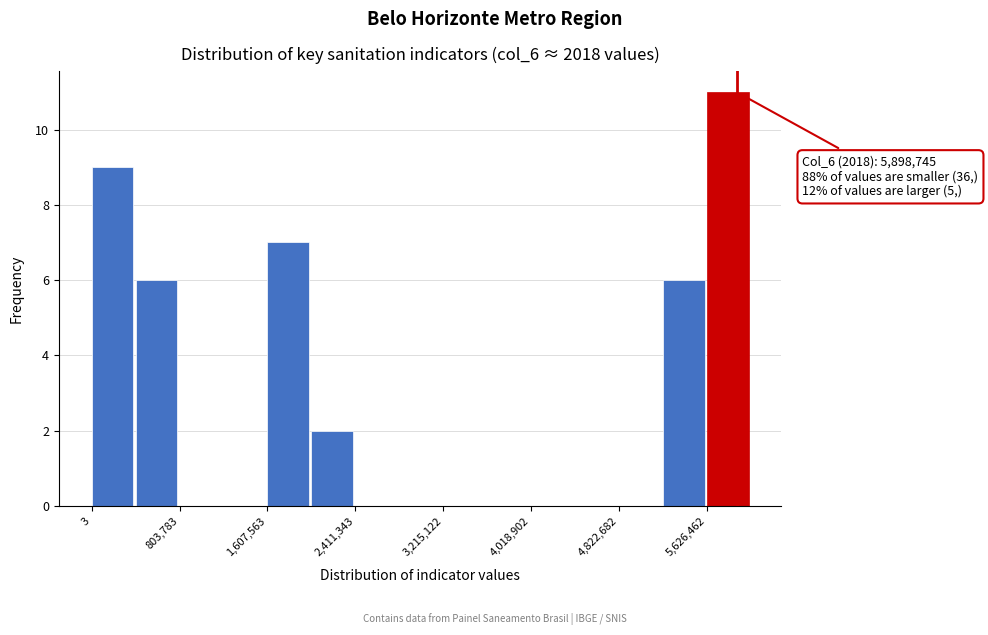

Which range on the x-axis has the tallest bar?

5600000 to 6000000